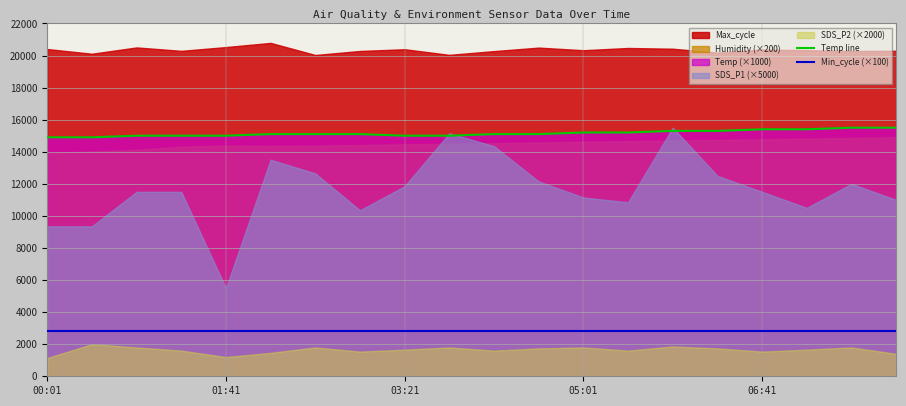

True or false: Temp line and Min_cycle (×100) intersect in this chart.

False